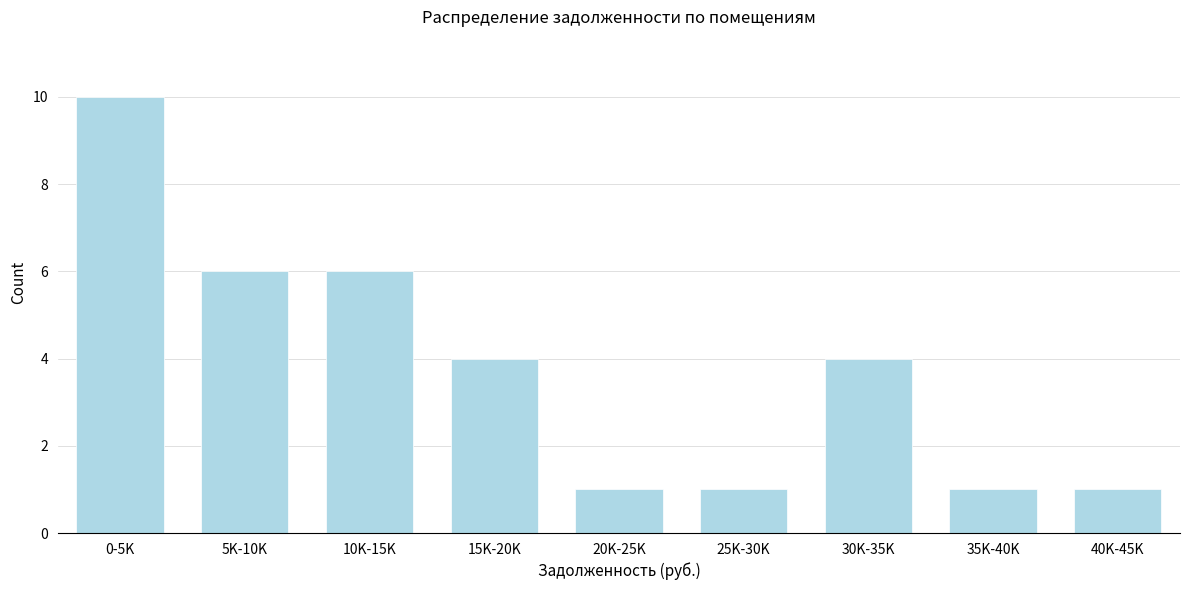

Reading left to right, what are all the values shown in this chart?

10	6	6	4	1	1	4	1	1